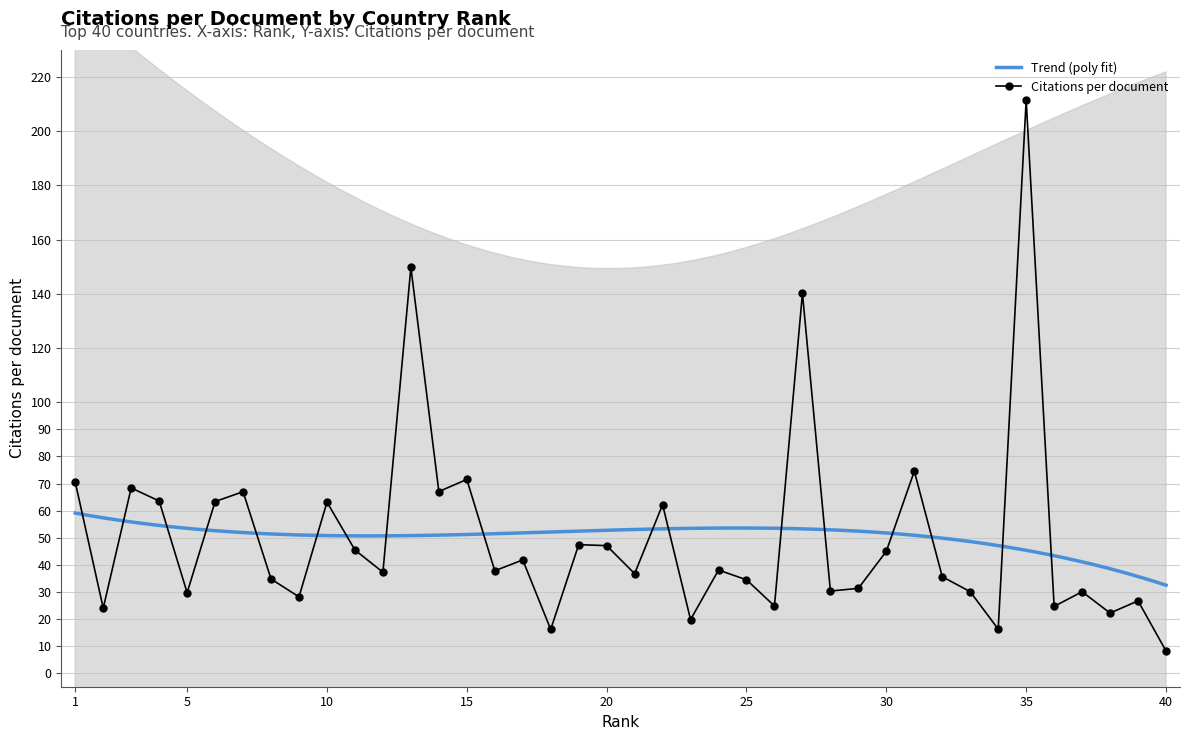

List the labels in order of value, smallest first.

40, 18, 34, 23, 38, 2, 36, 26, 39, 9, 5, 37, 33, 28, 29, 25, 8, 32, 21, 12, 16, 24, 17, 30, 11, 20, 19, 22, 10, 6, 4, 7, 14, 3, 1, 15, 31, 27, 13, 35